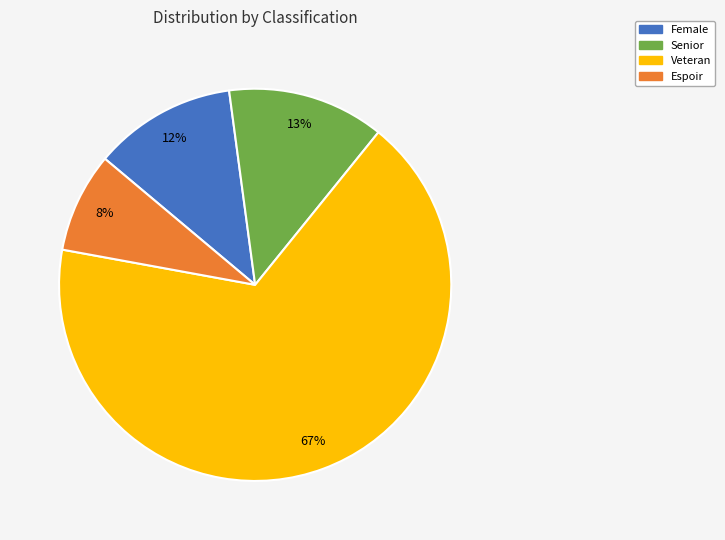

How many segments does this pie chart have?

4